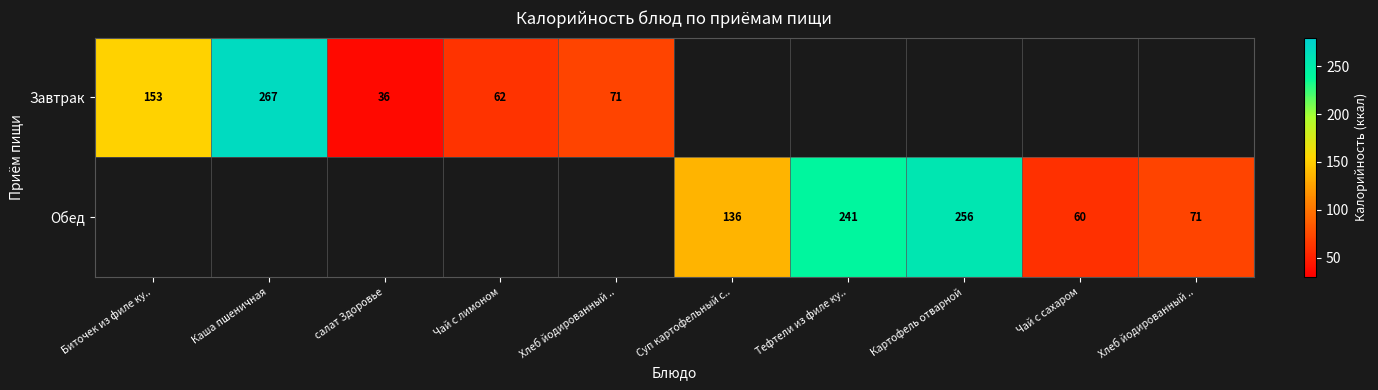

List the series in order of their peak value, highest first.

Завтрак, Обед